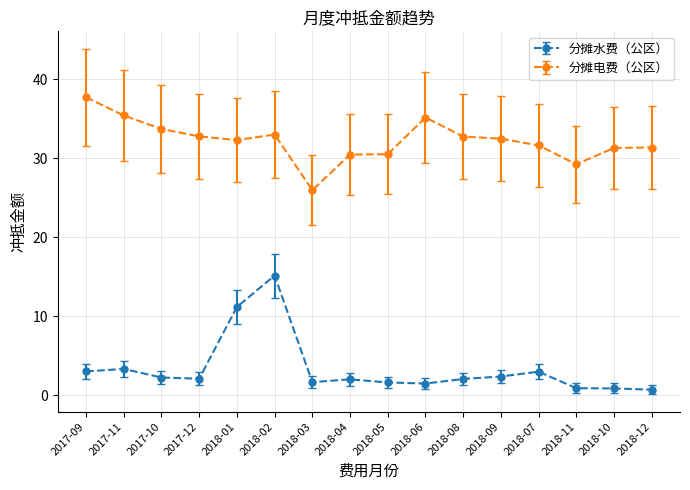

What is the label of the 12th point from the left?

2018-09